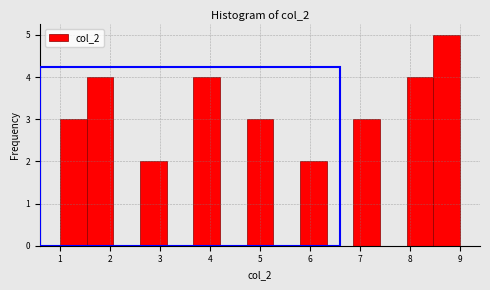

Reading left to right, list every bar in this chart as the range it spans on the x-axis followed by its height. Neither the bar edges nor the heights are printed on the chart, so give them approximately, as read against the axes.

1.0 to 1.5: 3
1.5 to 2.1: 4
2.1 to 2.6: 0
2.6 to 3.1: 2
3.1 to 3.7: 0
3.7 to 4.2: 4
4.2 to 4.7: 0
4.7 to 5.3: 3
5.3 to 5.8: 0
5.8 to 6.3: 2
6.3 to 6.9: 0
6.9 to 7.4: 3
7.4 to 7.9: 0
7.9 to 8.5: 4
8.5 to 9.0: 5